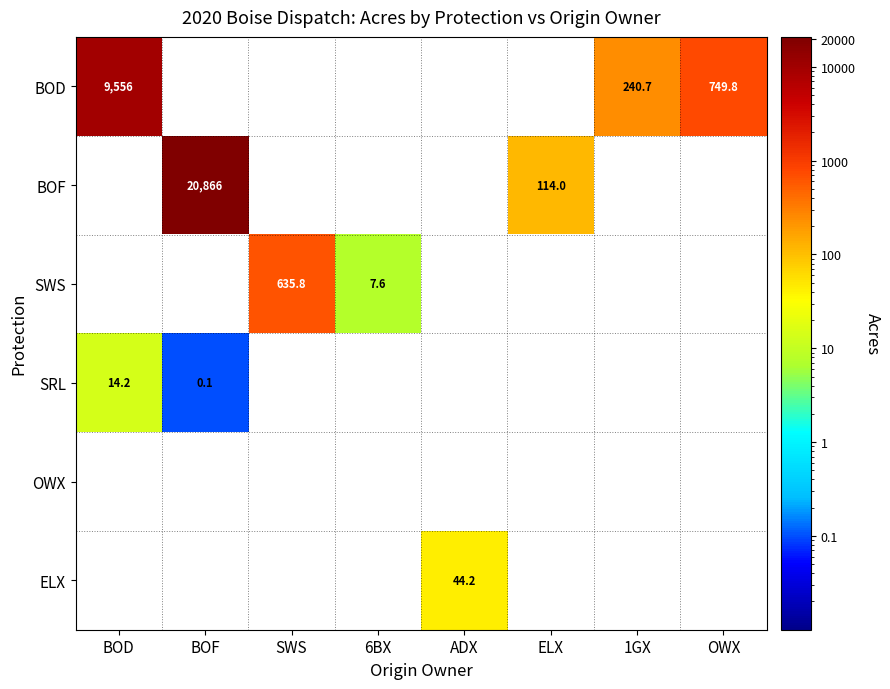

True or false: SWS has a value of 635.8 at SWS.

True